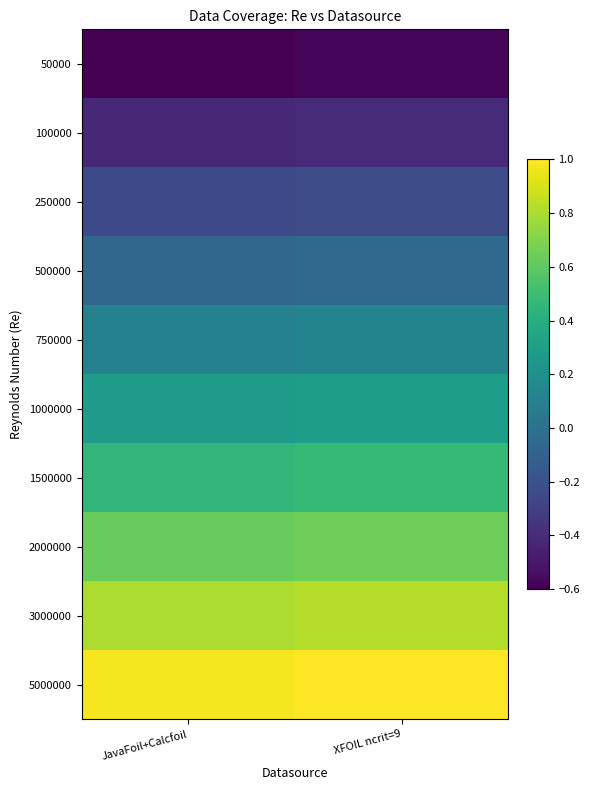

Reading left to right, transcribe all the data shown in this chart.

50000: JavaFoil+Calcfoil=-0.6	XFOIL ncrit=9=-0.6
100000: JavaFoil+Calcfoil=-0.4	XFOIL ncrit=9=-0.4
250000: JavaFoil+Calcfoil=-0.2	XFOIL ncrit=9=-0.2
500000: JavaFoil+Calcfoil=-0.1	XFOIL ncrit=9=-0.1
750000: JavaFoil+Calcfoil=0.1	XFOIL ncrit=9=0.1
1000000: JavaFoil+Calcfoil=0.3	XFOIL ncrit=9=0.3
1500000: JavaFoil+Calcfoil=0.5	XFOIL ncrit=9=0.5
2000000: JavaFoil+Calcfoil=0.6	XFOIL ncrit=9=0.6
3000000: JavaFoil+Calcfoil=0.8	XFOIL ncrit=9=0.8
5000000: JavaFoil+Calcfoil=1.0	XFOIL ncrit=9=1.0